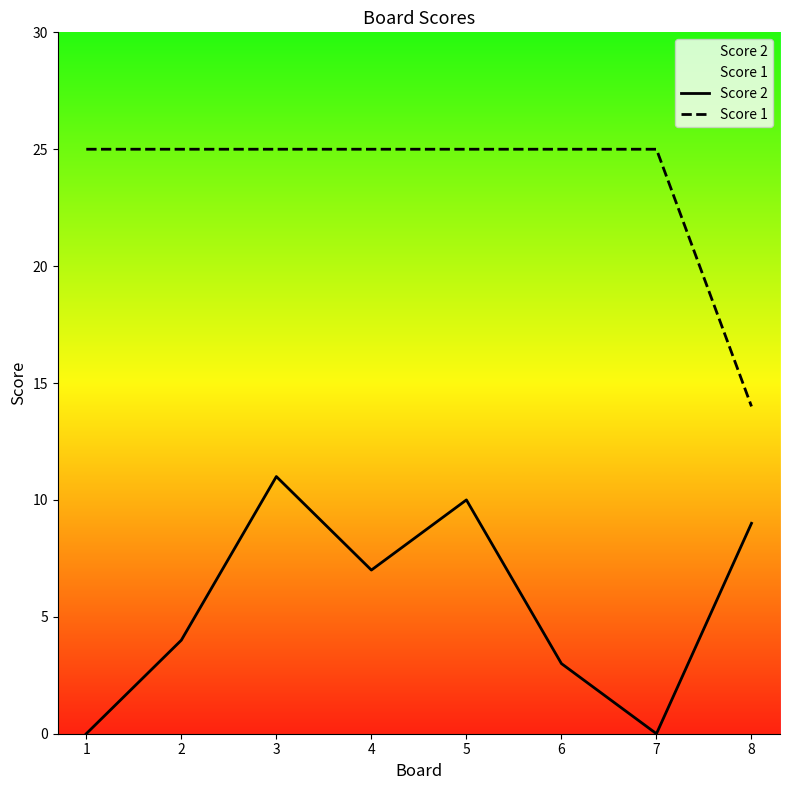

What is the difference between the maximum and minimum values in the Score 1 series?

11